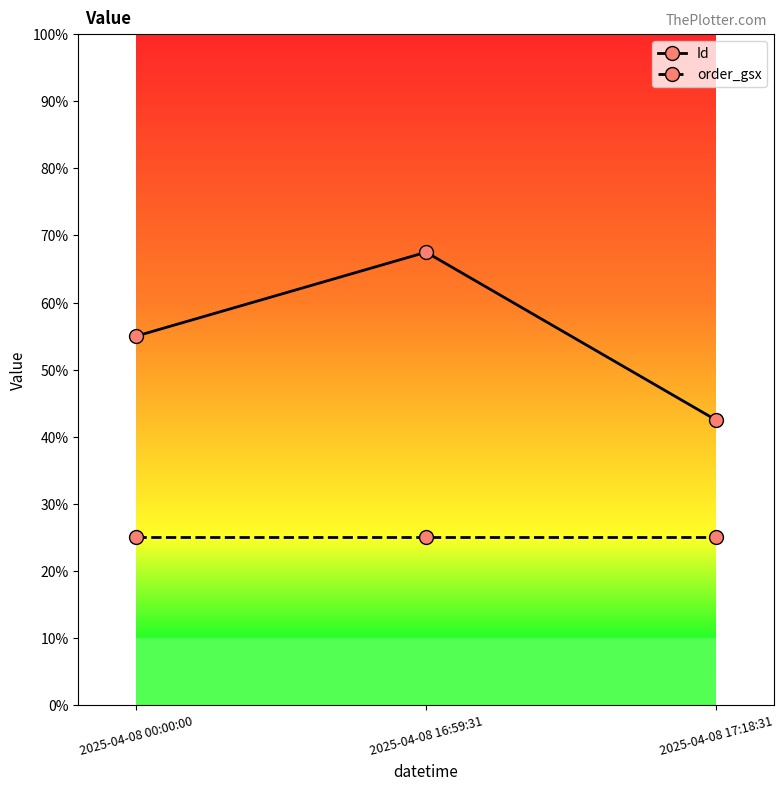

True or false: Id has a value of 28.5 at 2025-04-08 00:00:00.

False